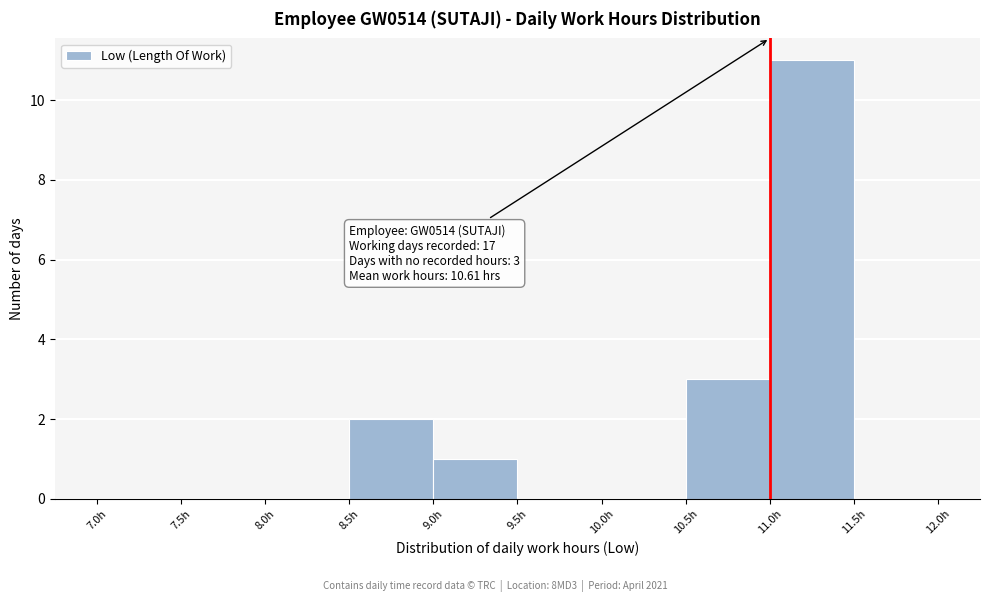

Over which range of the x-axis is the bar tallest?

11.0 to 11.5